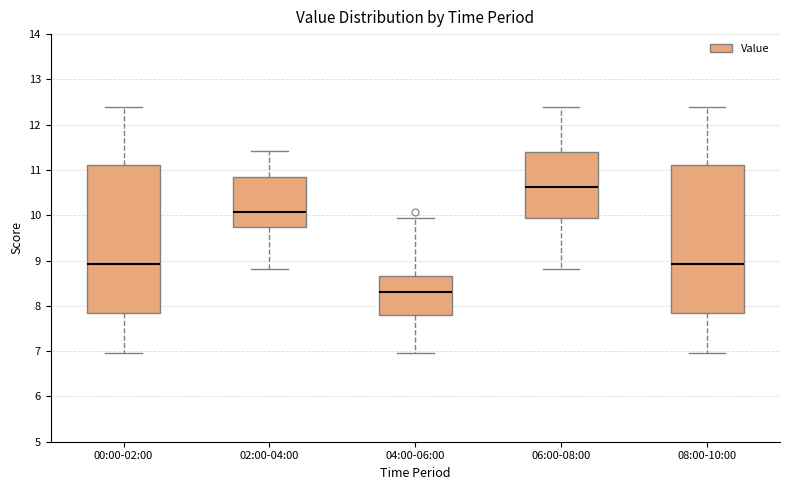

Reading left to right, transcribe this box plot: for each box, give where its median line is, the range the box spans, and where its two whiskers end, as read against the y-axis. The values are not printed on the chart, so give them approximately, as read against the axis.

00:00-02:00: median 8.9, box 7.8 to 11.1, whiskers 7.0 to 12.4
02:00-04:00: median 10.1, box 9.8 to 10.9, whiskers 8.8 to 11.4
04:00-06:00: median 8.3, box 7.8 to 8.7, whiskers 7.0 to 9.9
06:00-08:00: median 10.6, box 9.9 to 11.4, whiskers 8.8 to 12.4
08:00-10:00: median 8.9, box 7.8 to 11.1, whiskers 7.0 to 12.4